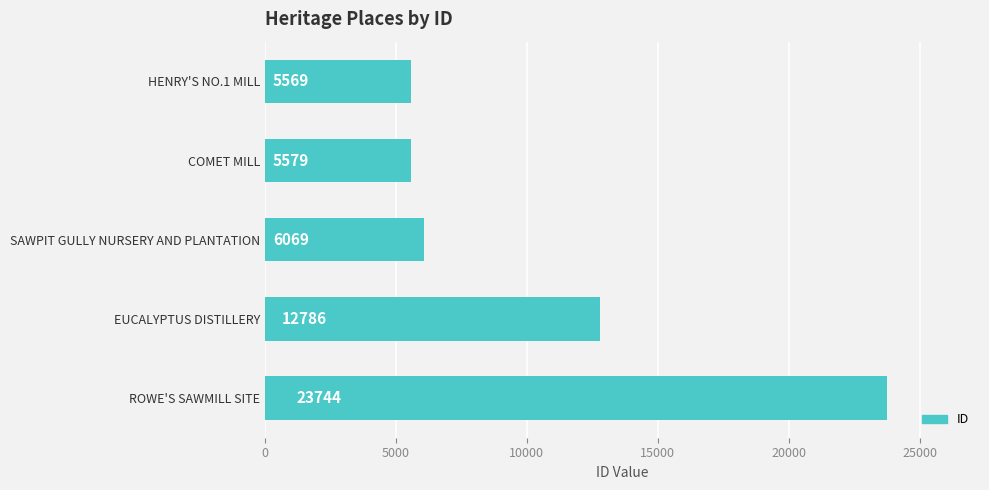

Reading bottom to top, transcribe all the data shown in this chart.

23744	12786	6069	5579	5569